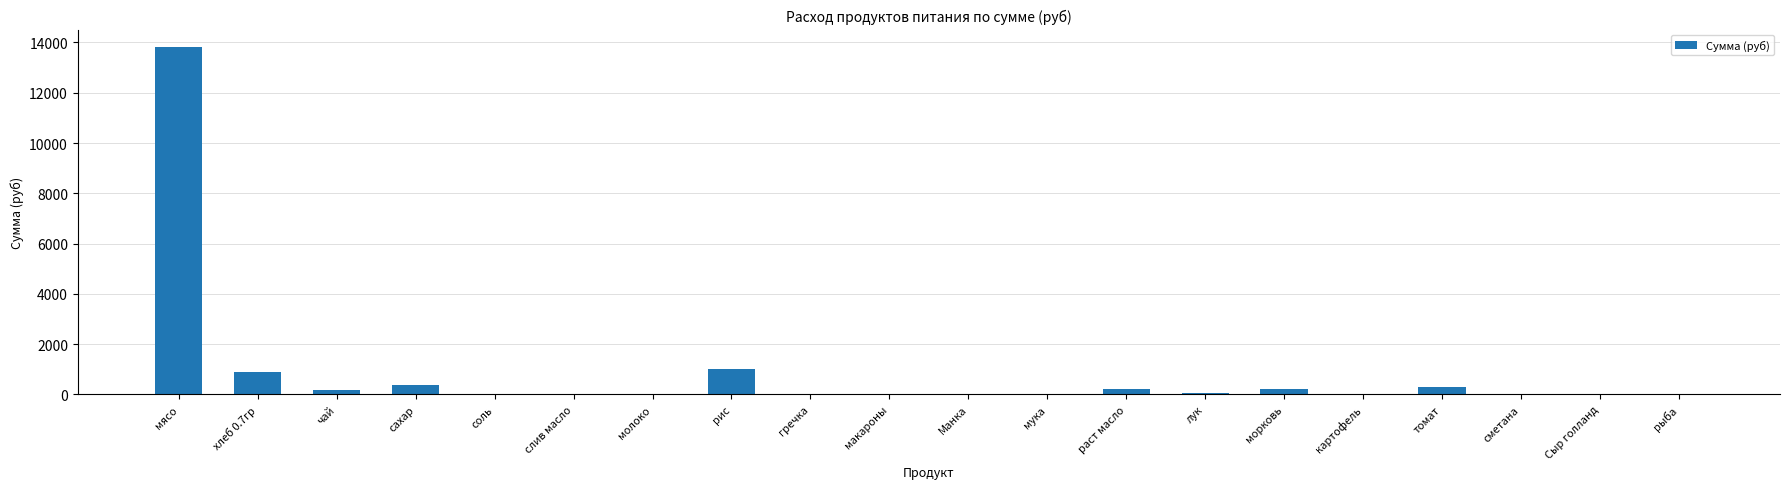

How many series are shown in this chart?

1